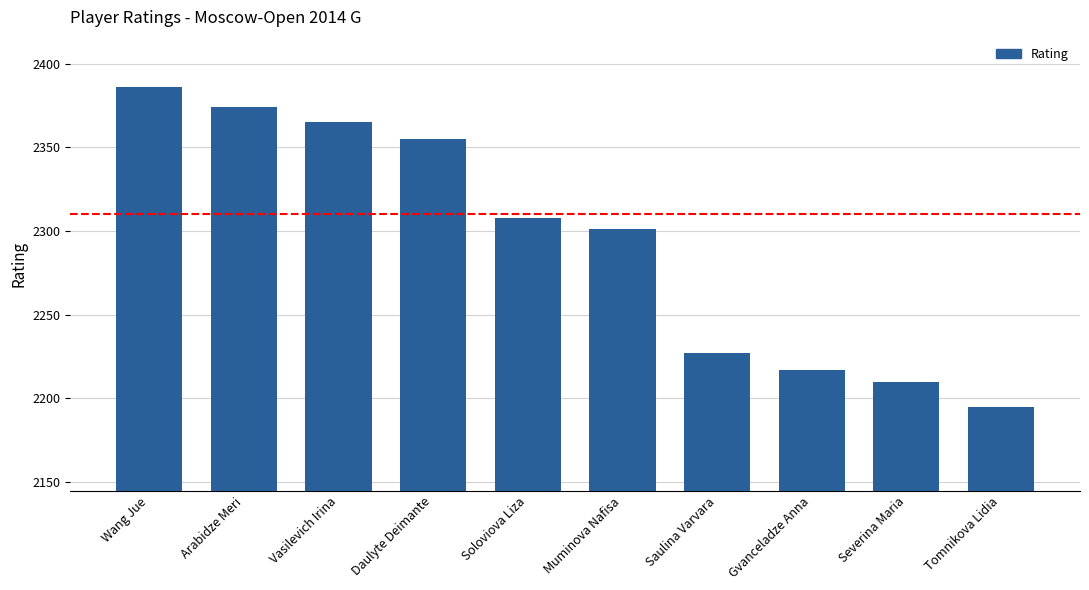

Reading left to right, extract all data points from this chart.

2386	2374	2365	2355	2308	2301	2227	2217	2210	2195